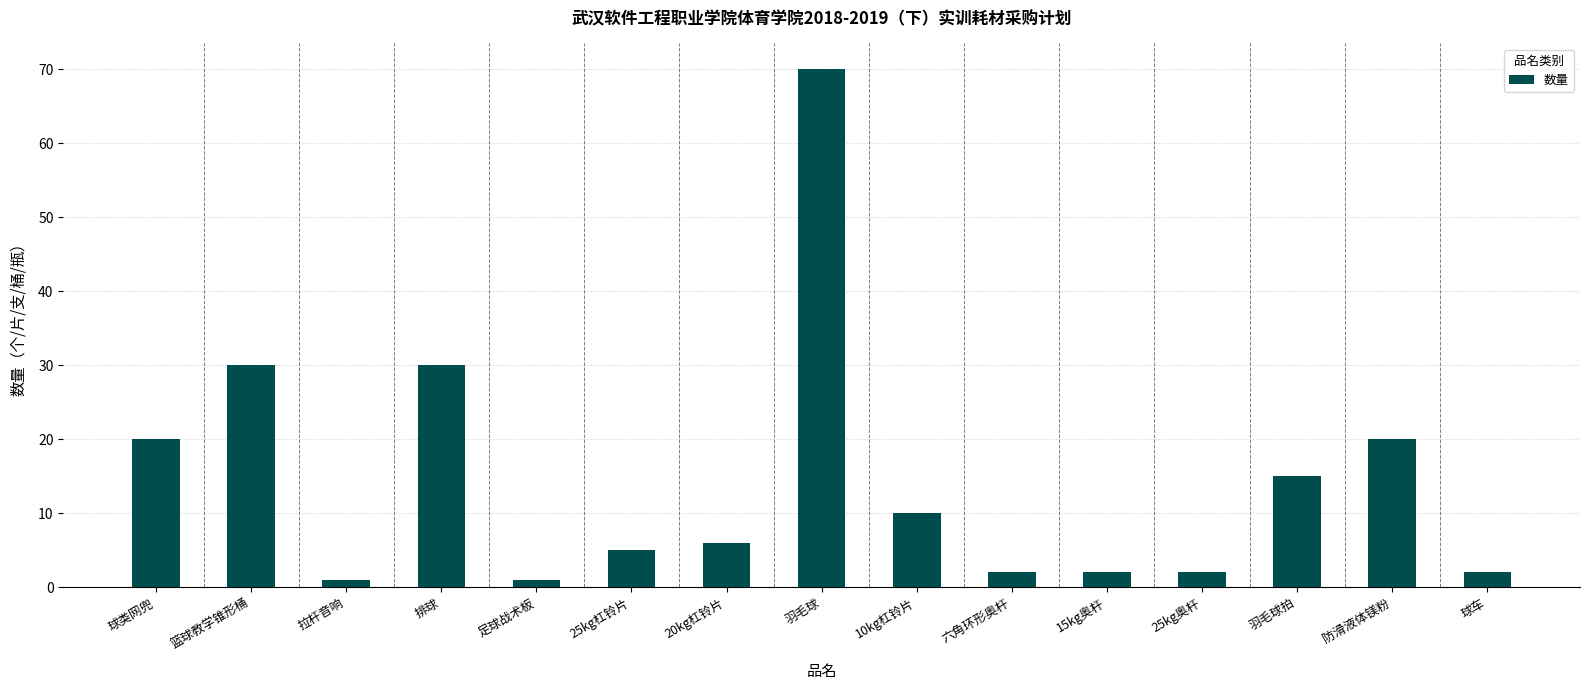

The value at 排球 is 20. True or false?

False